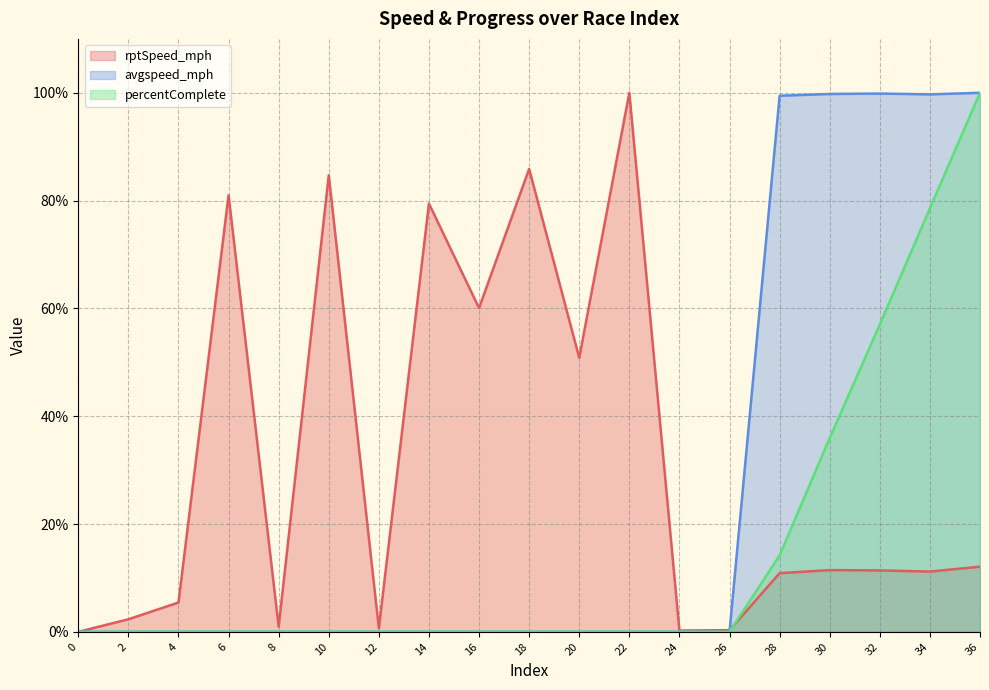

What is the value of the rptSpeed_mph point at the 7th from the left?

0.7